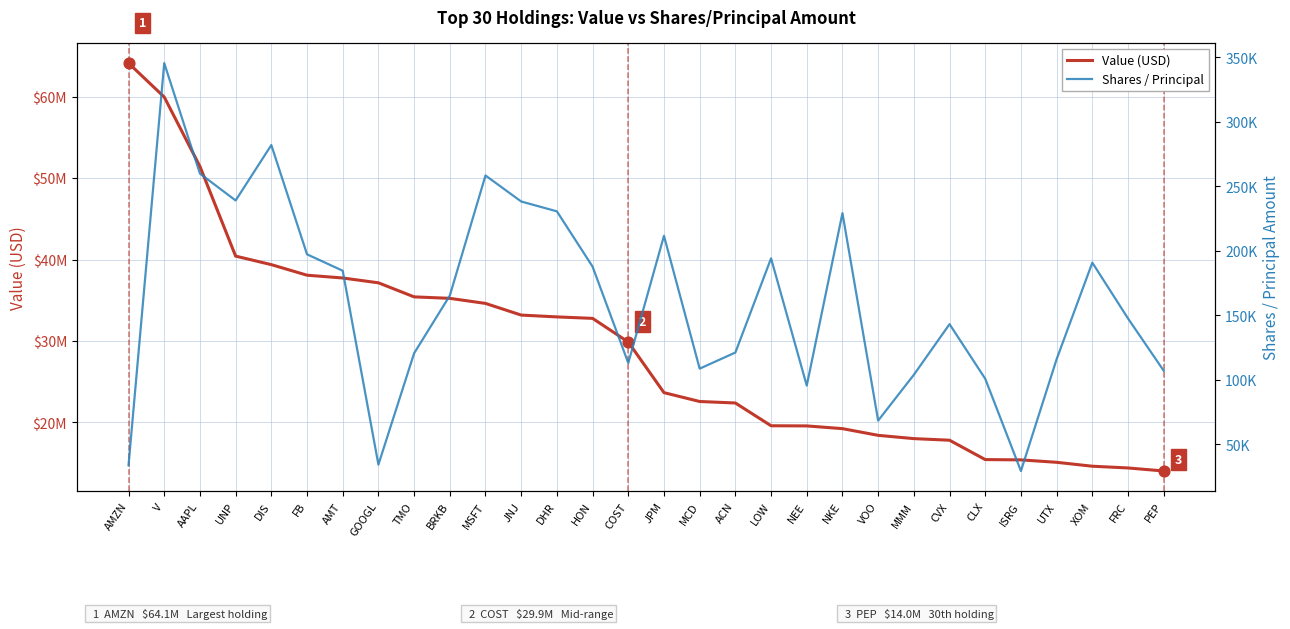

At which category is the sum across all series the highest?

AMZN